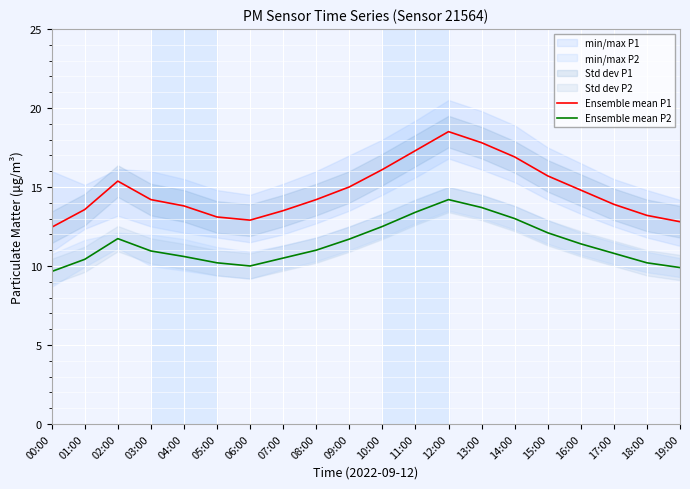

What is the minimum value for Ensemble mean P1?

12.4